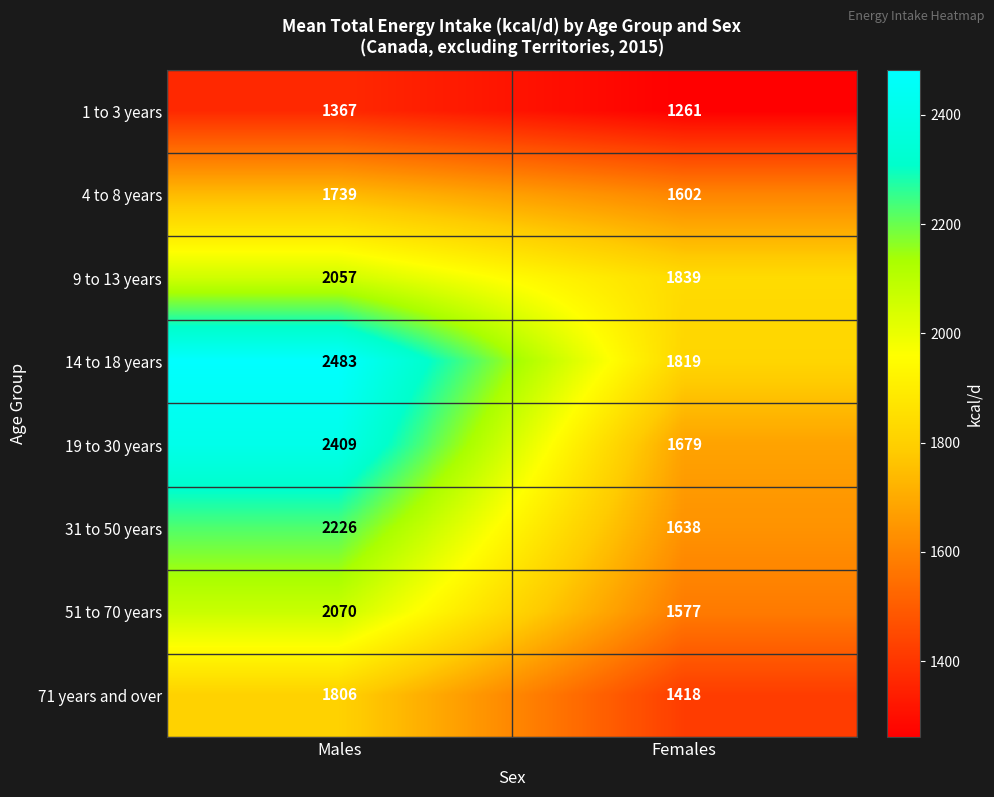

Reading left to right, transcribe all the data shown in this chart.

1 to 3 years: 1367	1261
4 to 8 years: 1739	1602
9 to 13 years: 2057	1839
14 to 18 years: 2483	1819
19 to 30 years: 2409	1679
31 to 50 years: 2226	1638
51 to 70 years: 2070	1577
71 years and over: 1806	1418